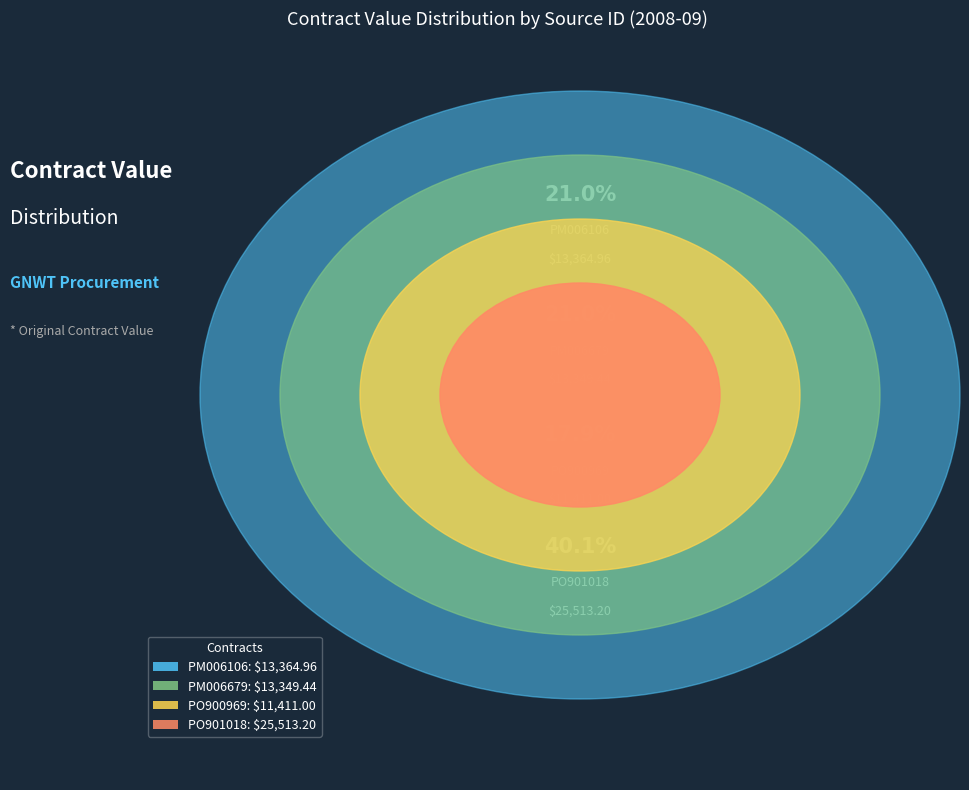

How many segments does this pie chart have?

4